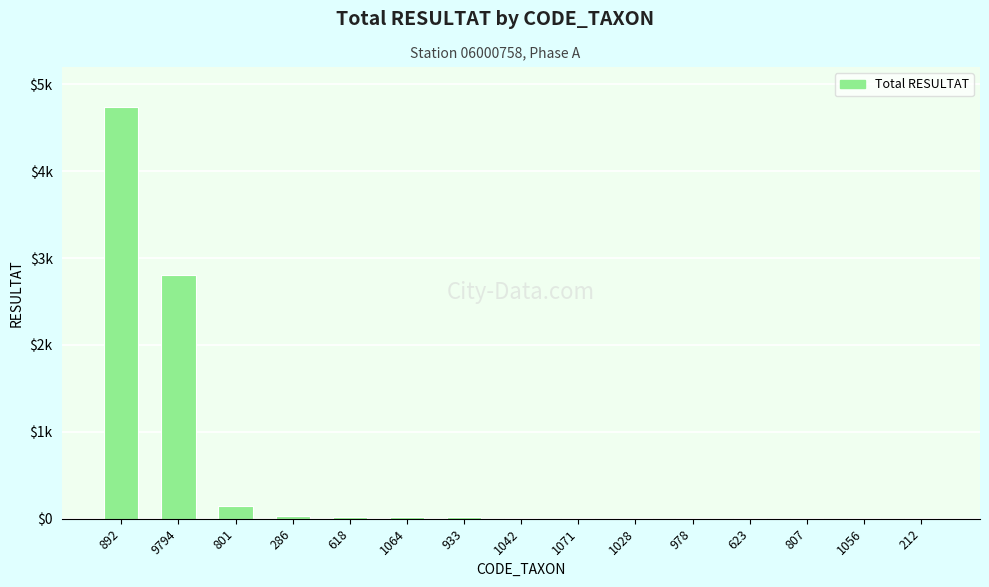

At which category does the chart reach its minimum across all series?

212